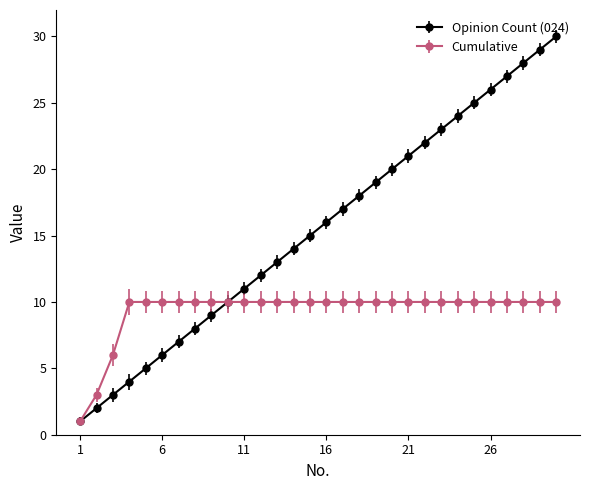

Reading right to left, list all the values displayed in this chart.

Opinion Count (024): 30	29	28	27	26	25	24	23	22	21	20	19	18	17	16	15	14	13	12	11	10	9	8	7	6	5	4	3	2	1
Cumulative: 10	10	10	10	10	10	10	10	10	10	10	10	10	10	10	10	10	10	10	10	10	10	10	10	10	10	10	6	3	1